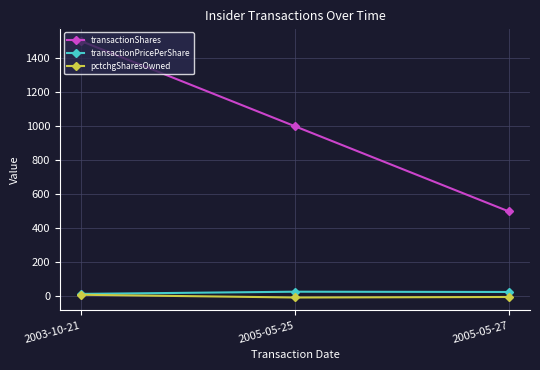

At which label does transactionPricePerShare first exceed 26?

2005-05-25